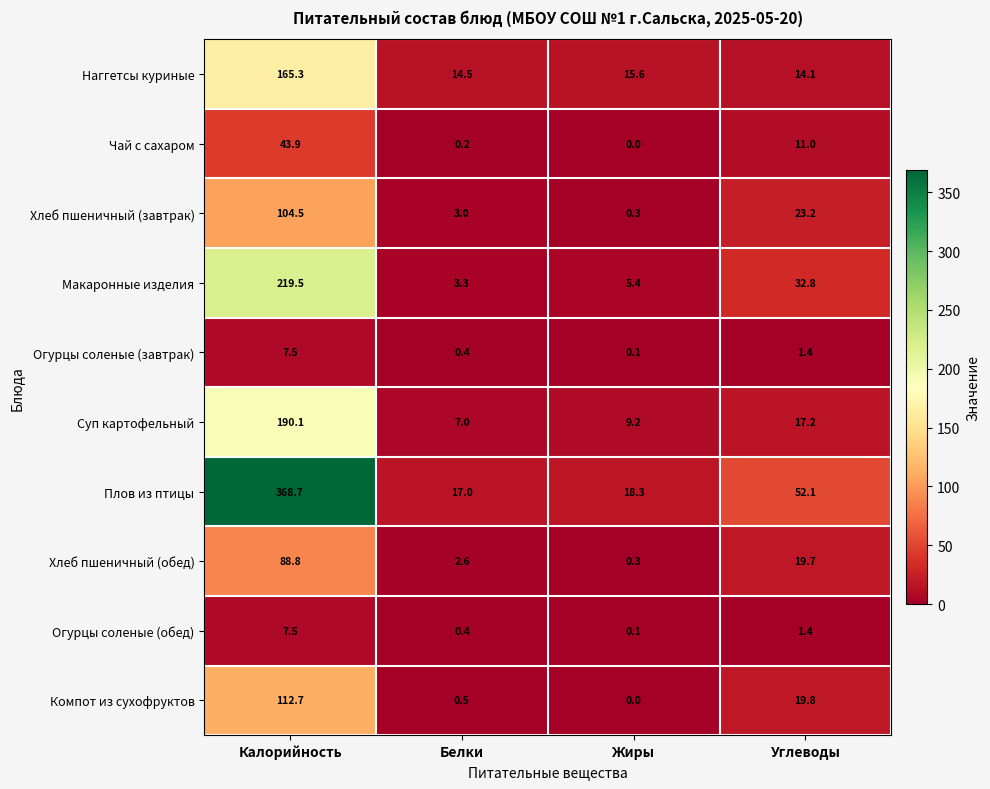

The Наггетсы куриные series shows 52.7 at Калорийность. True or false?

False